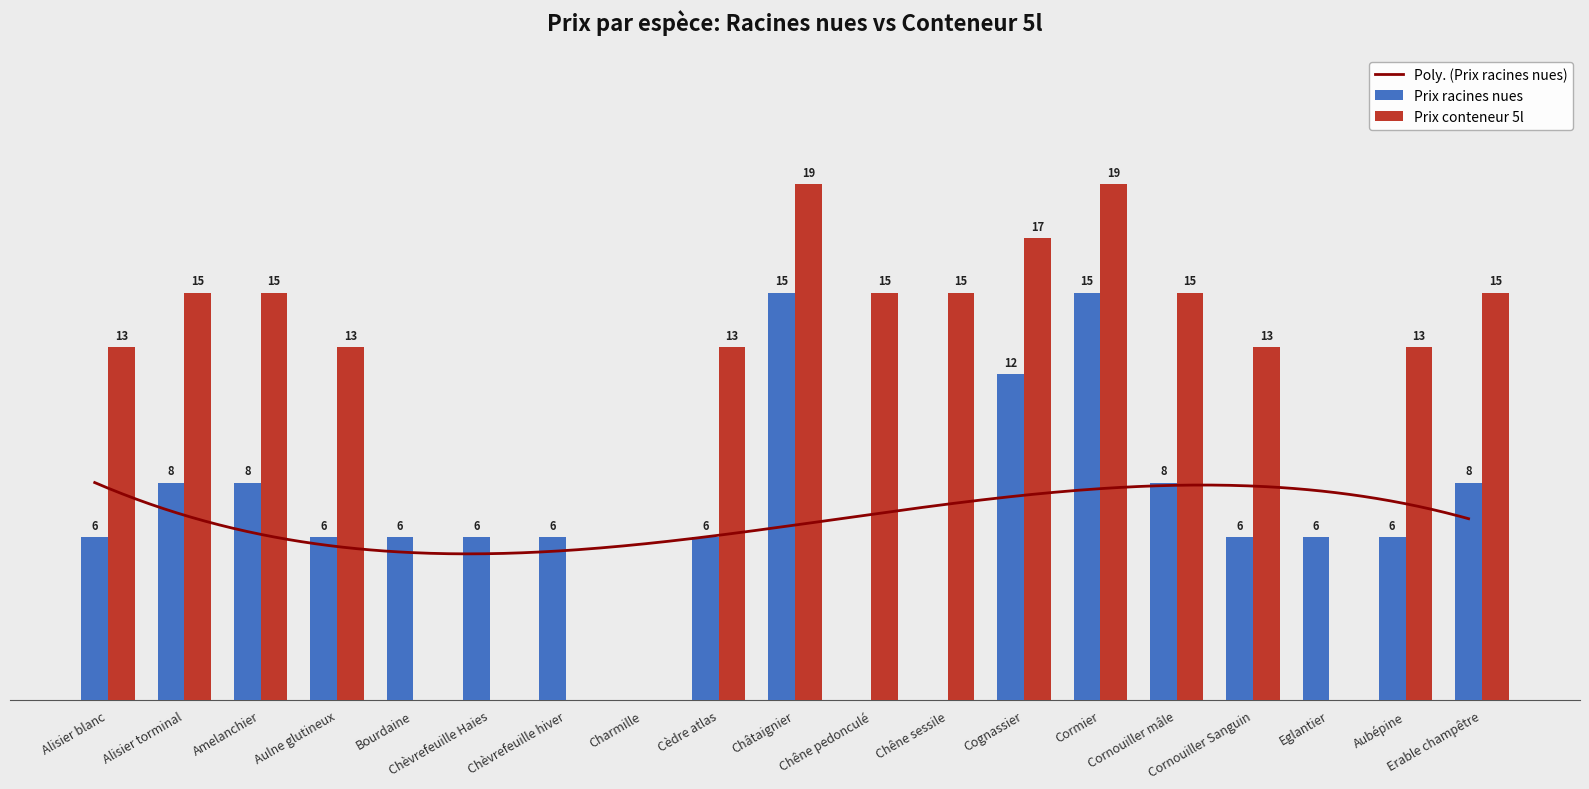

What is the label of the 12th bar from the right?

Charmille